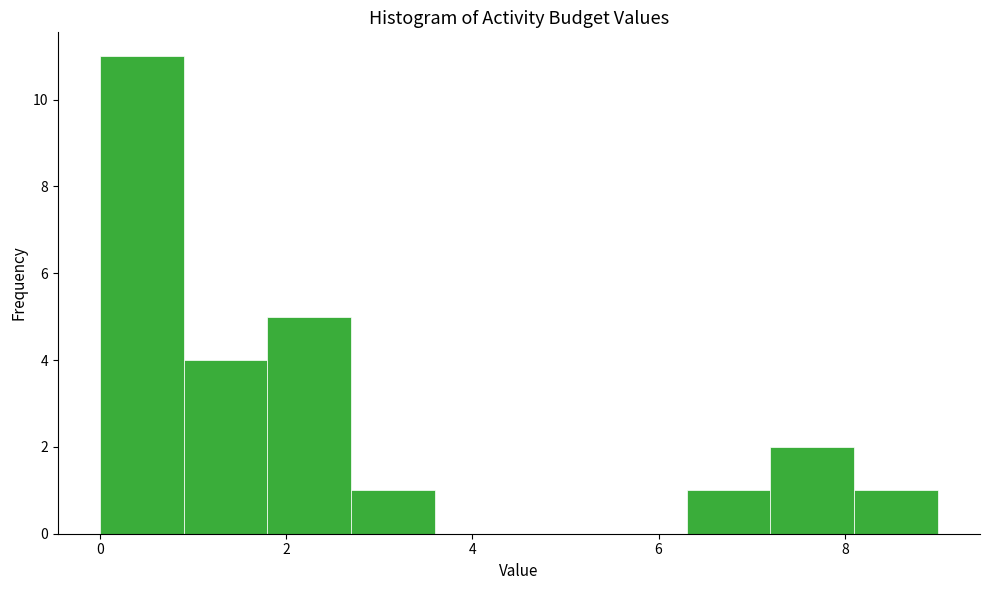

Which range on the x-axis has the tallest bar?

0.0 to 0.9